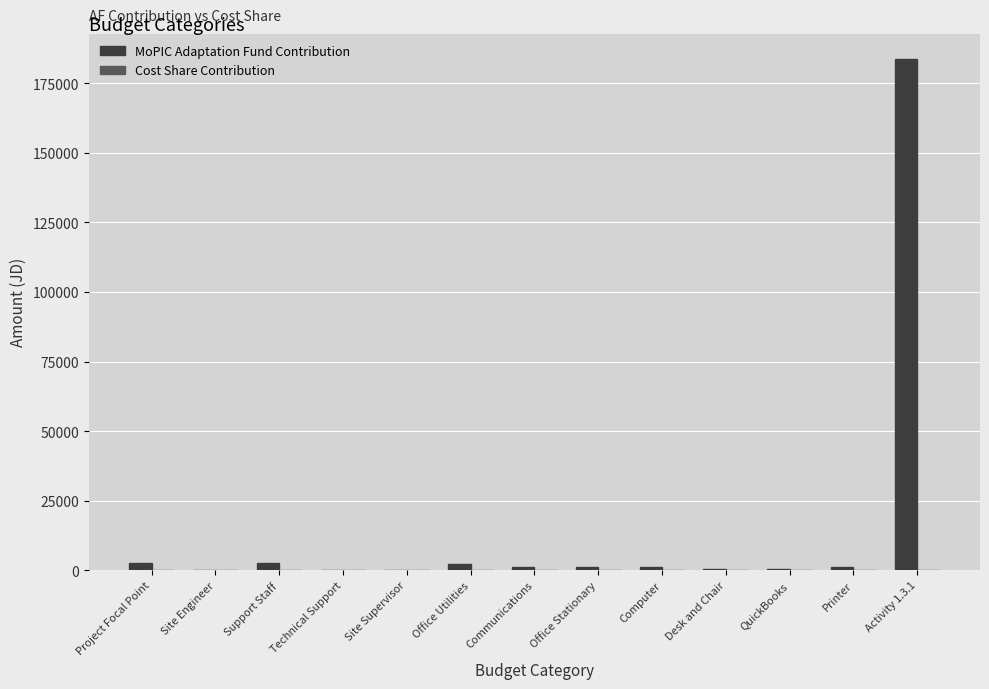

What is the maximum value shown in the chart?

183615